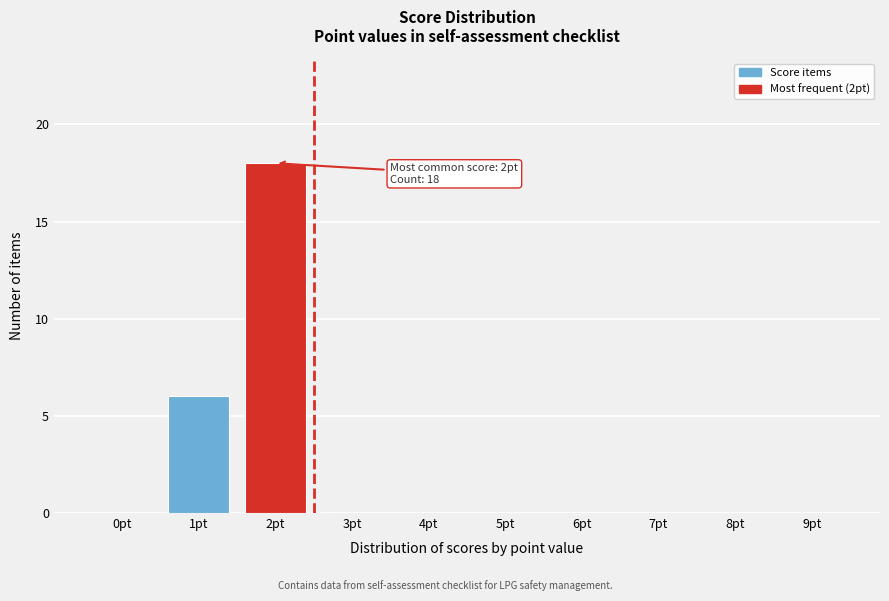

Reading left to right, transcribe all the data shown in this chart.

0pt=0	1pt=6	2pt=18	3pt=0	4pt=0	5pt=0	6pt=0	7pt=0	8pt=0	9pt=0